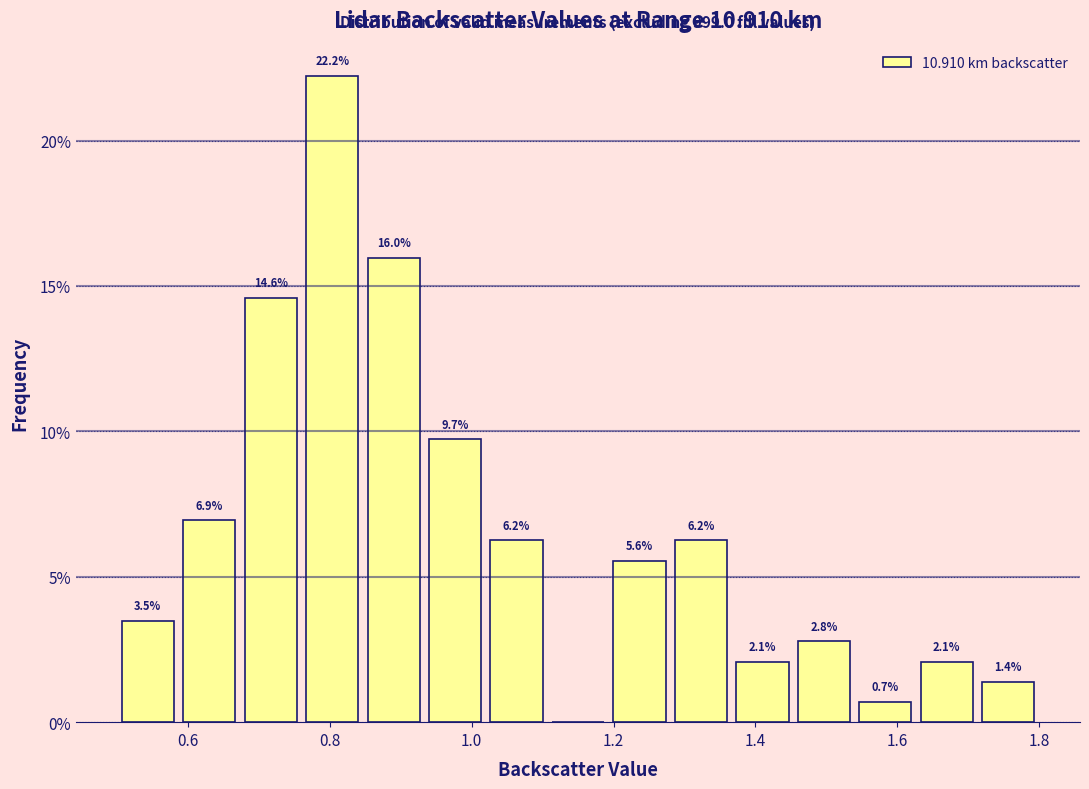

Which range on the x-axis has the tallest bar?

0.76 to 0.84